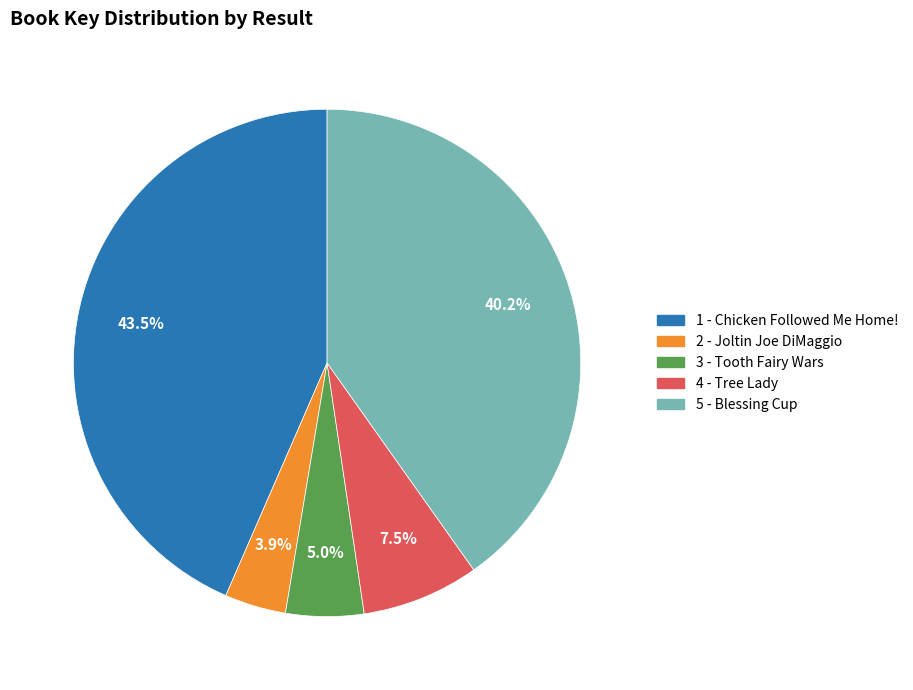

Does 4 - Tree Lady represent more than half of the total?

No